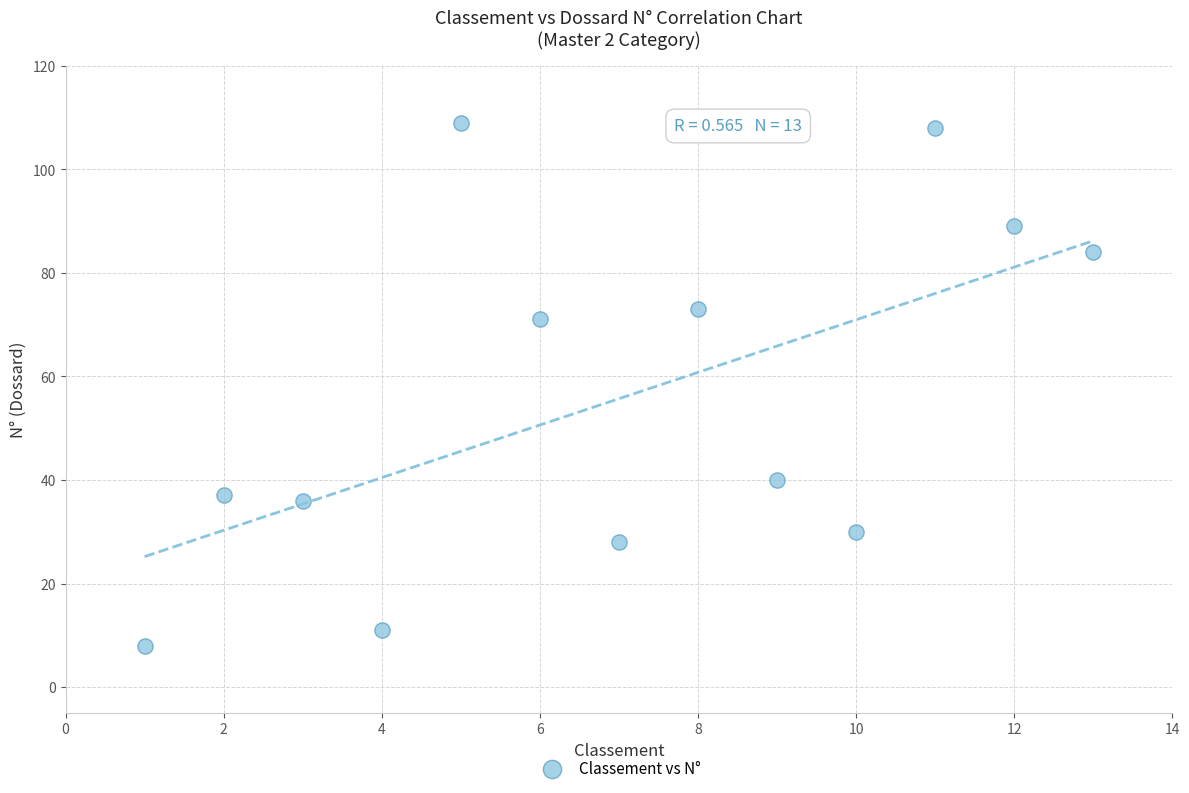

What is the range of Y values (max minus min)?

101